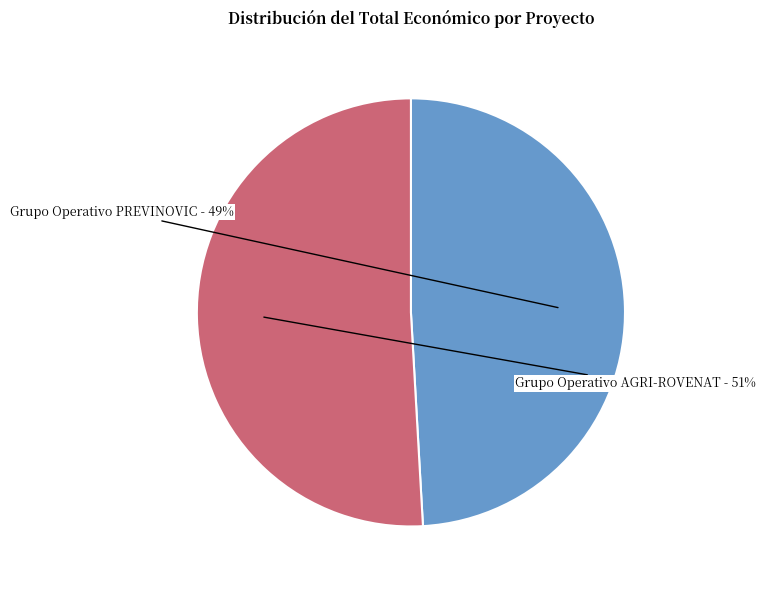

How many segments does this pie chart have?

2